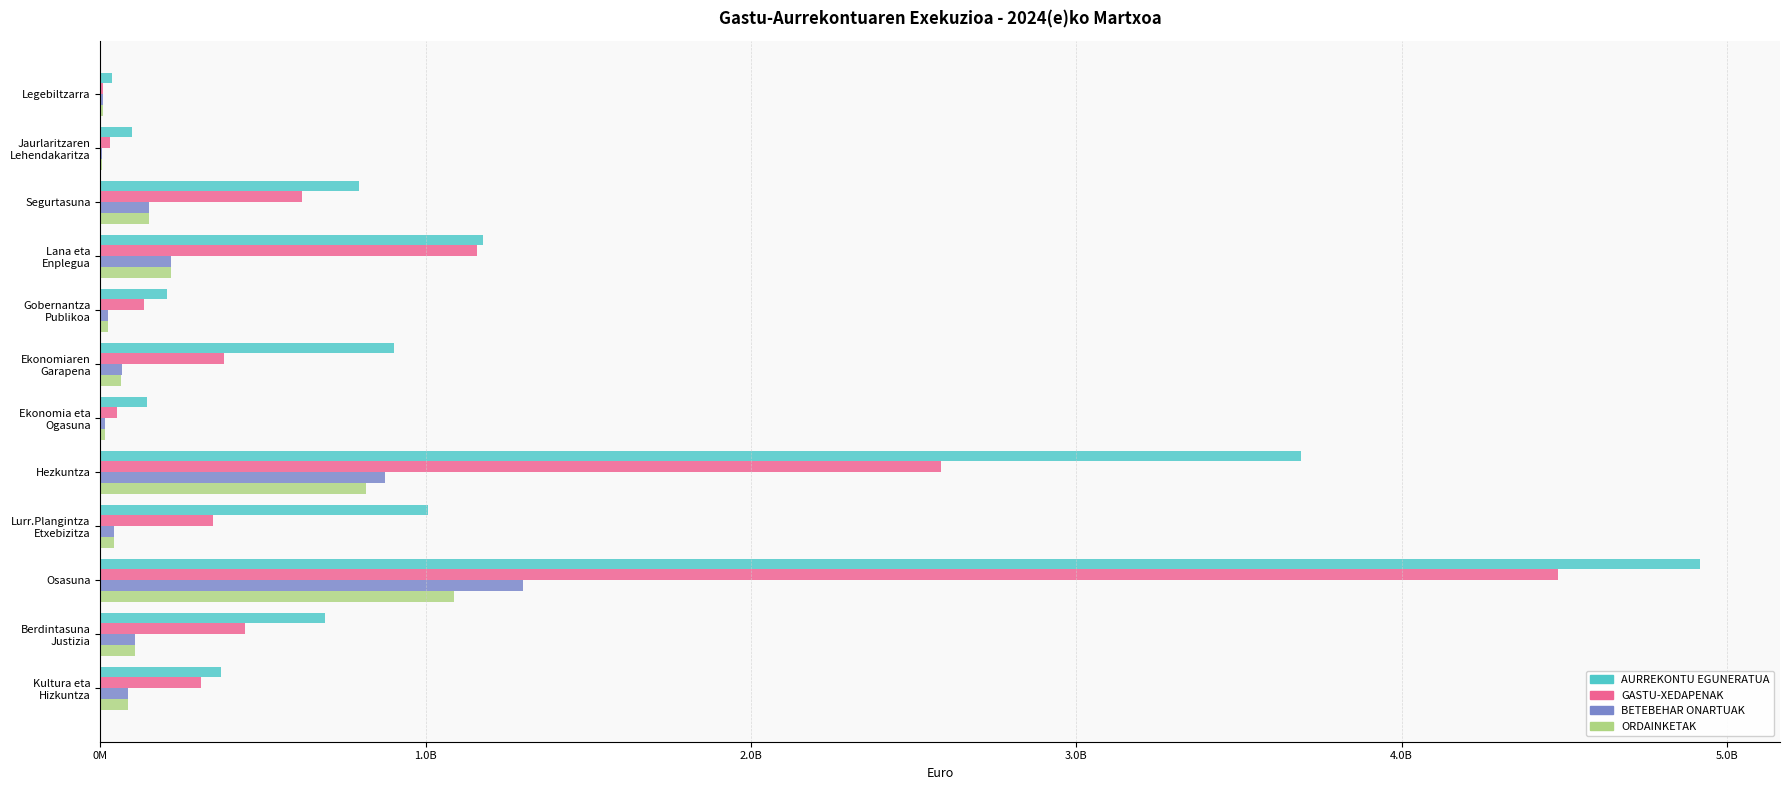

What are all the series names shown in the legend?

AURREKONTU EGUNERATUA, GASTU-XEDAPENAK, BETEBEHAR ONARTUAK, ORDAINKETAK